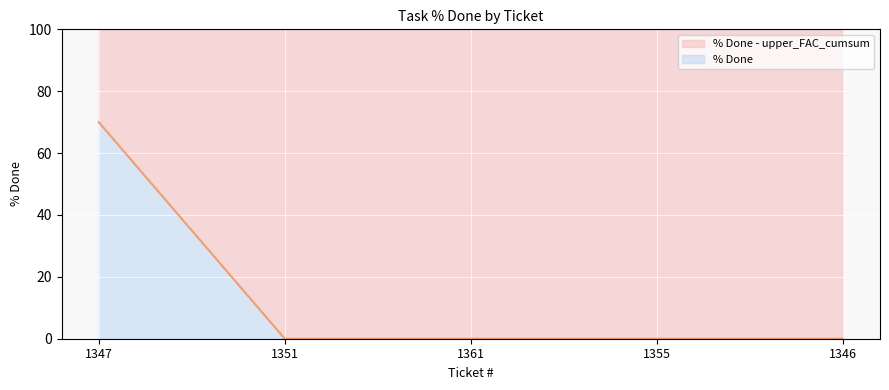

Reading left to right, list all the values displayed in this chart.

70	0	0	0	0